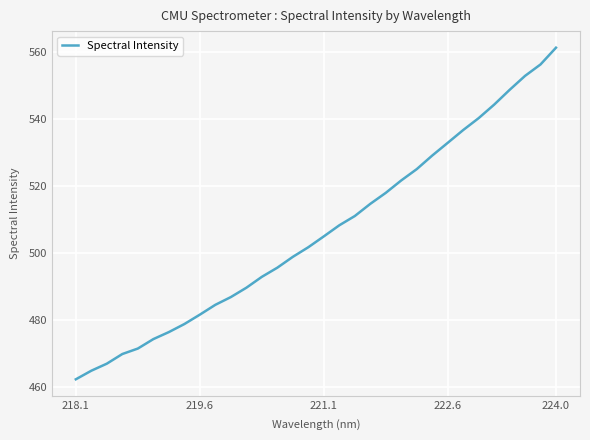

What is the smallest value displayed?

462.3